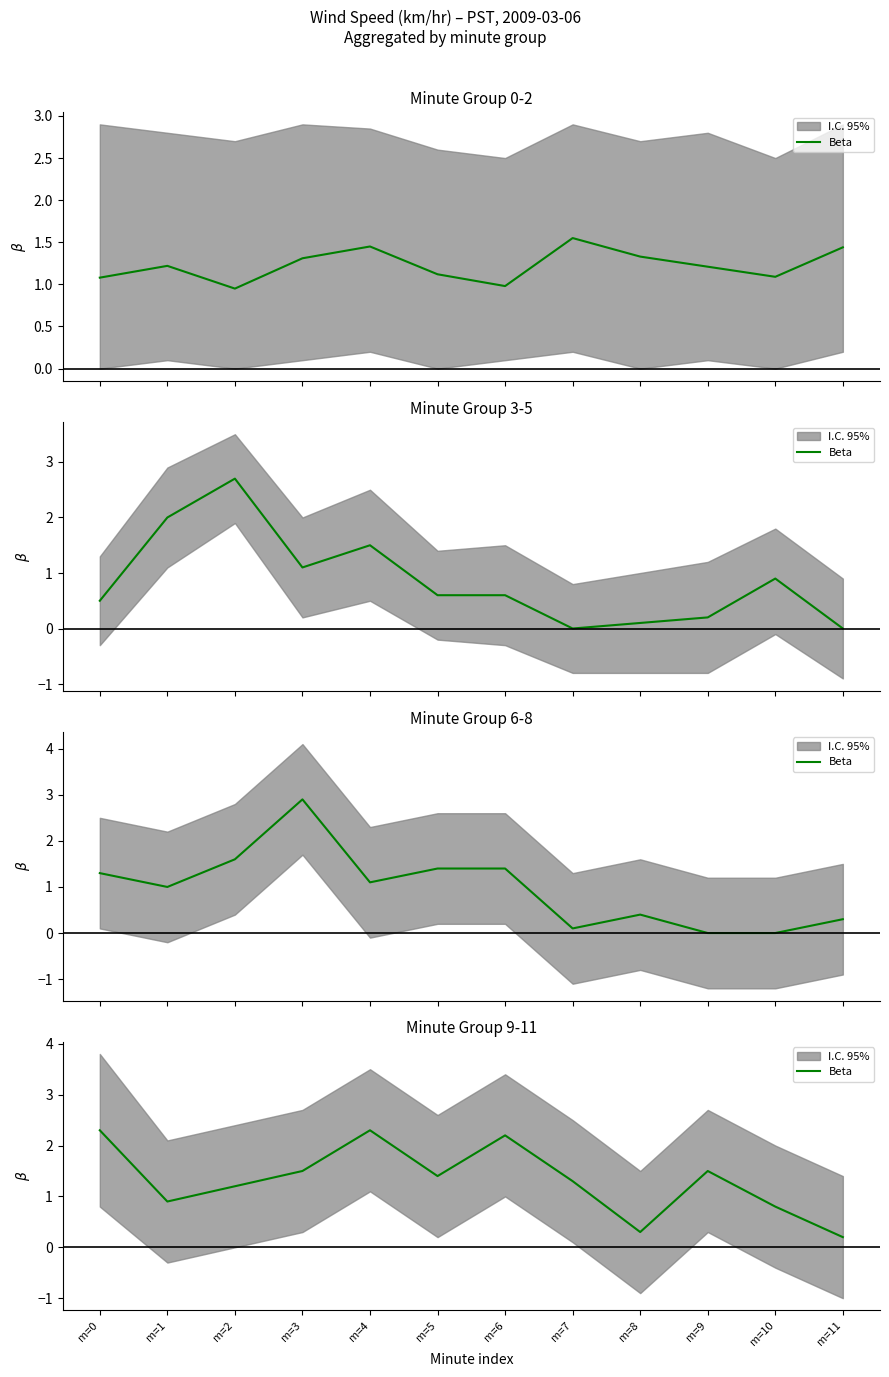

What is the value of the 8th point from the left?

1.3